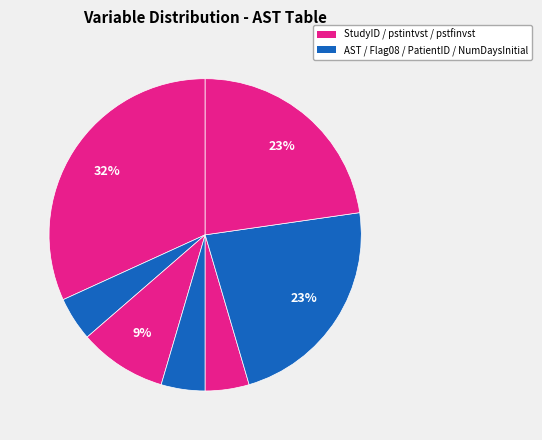

How many segments does this pie chart have?

7